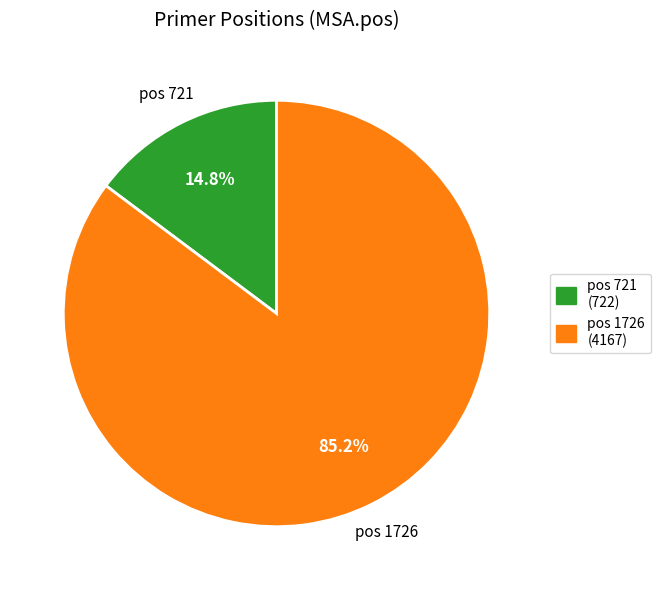

To the nearest percent, what is the average slice percentage?

50%